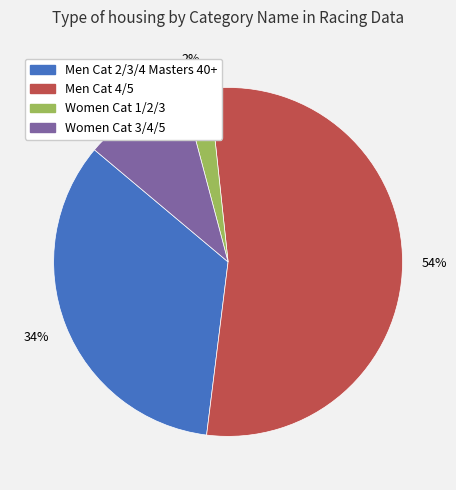

Does Women Cat 1/2/3 account for over 50% of the chart?

No